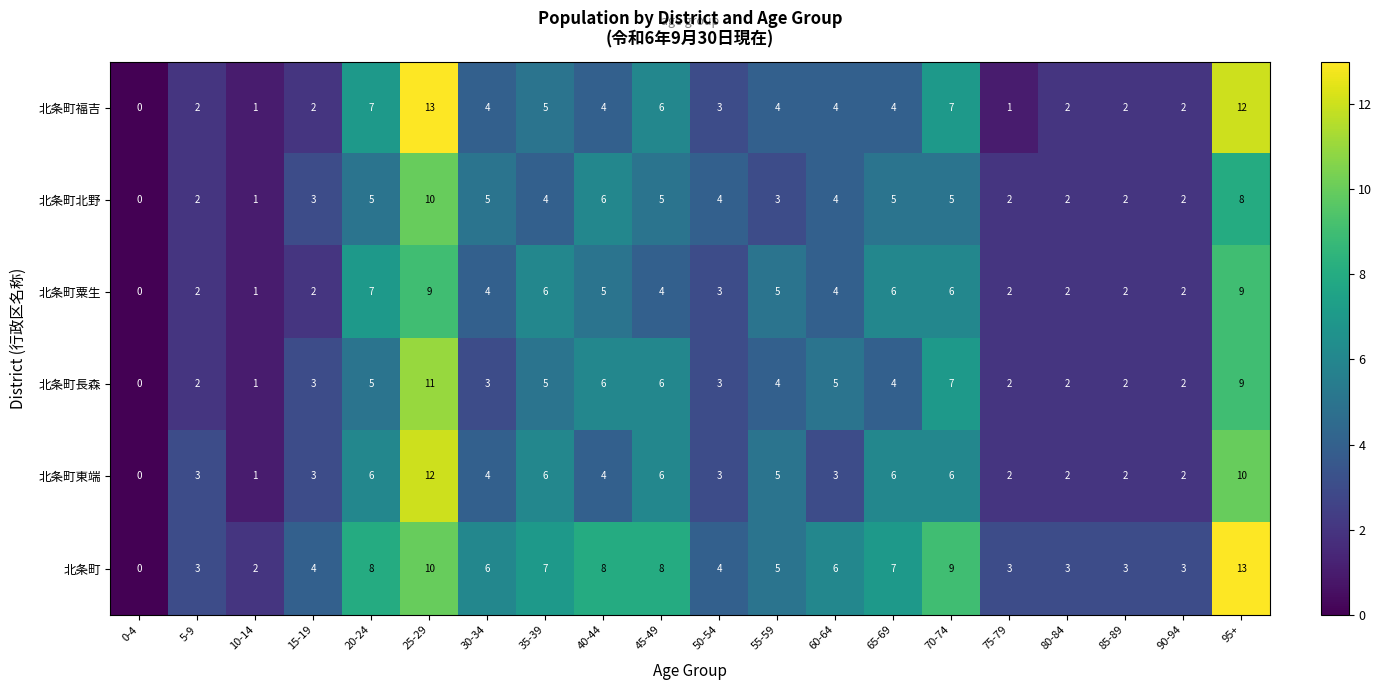

How many categories are shown in the chart?

20